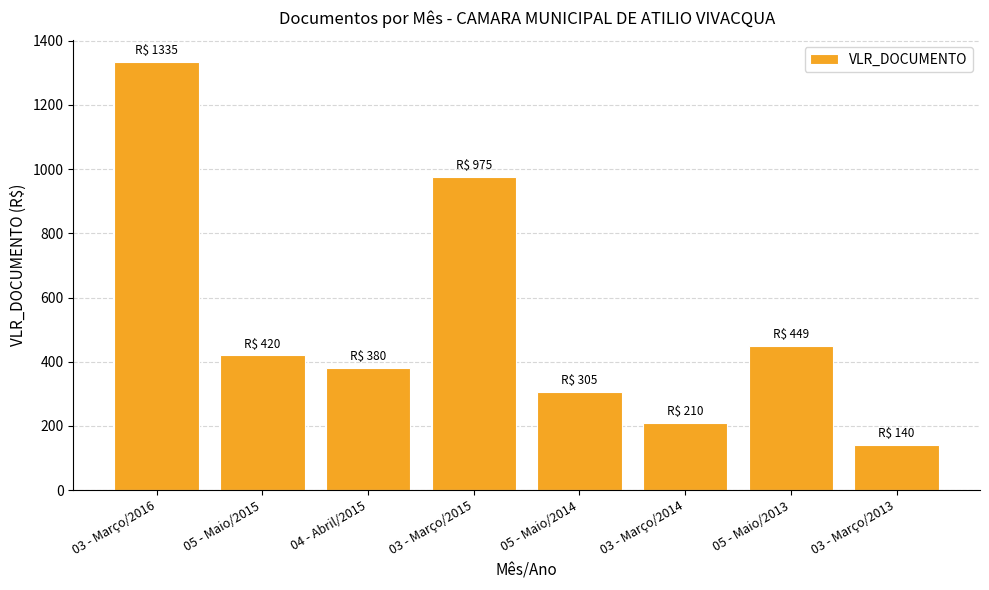

The value at 05 - Maio/2014 is 528. True or false?

False